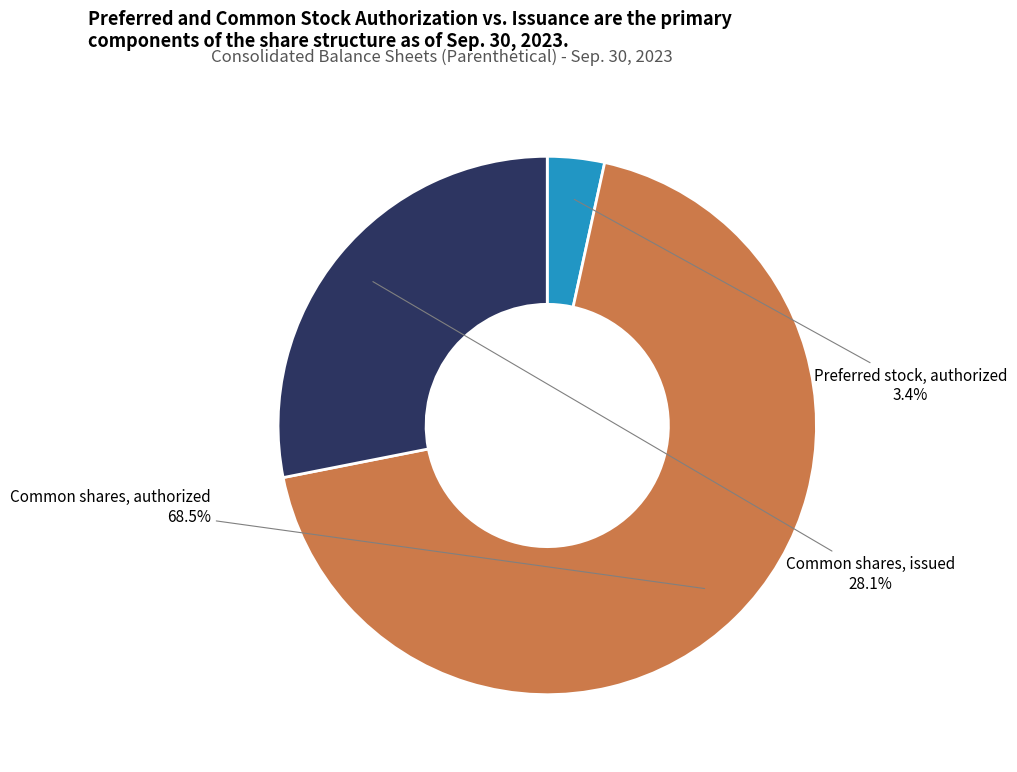

Does Preferred stock, authorized account for over 50% of the chart?

No